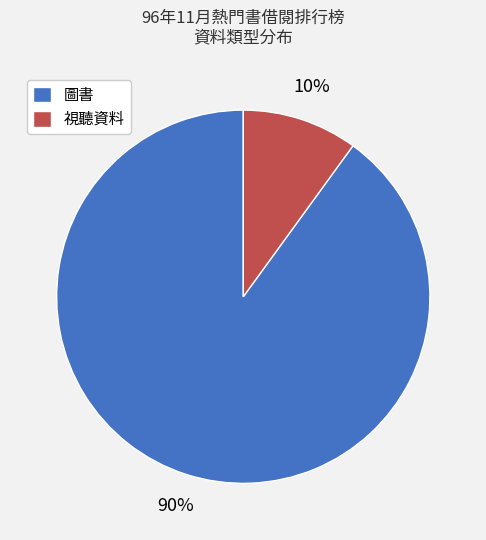

To the nearest percent, what percentage of the pie is 圖書?

90%